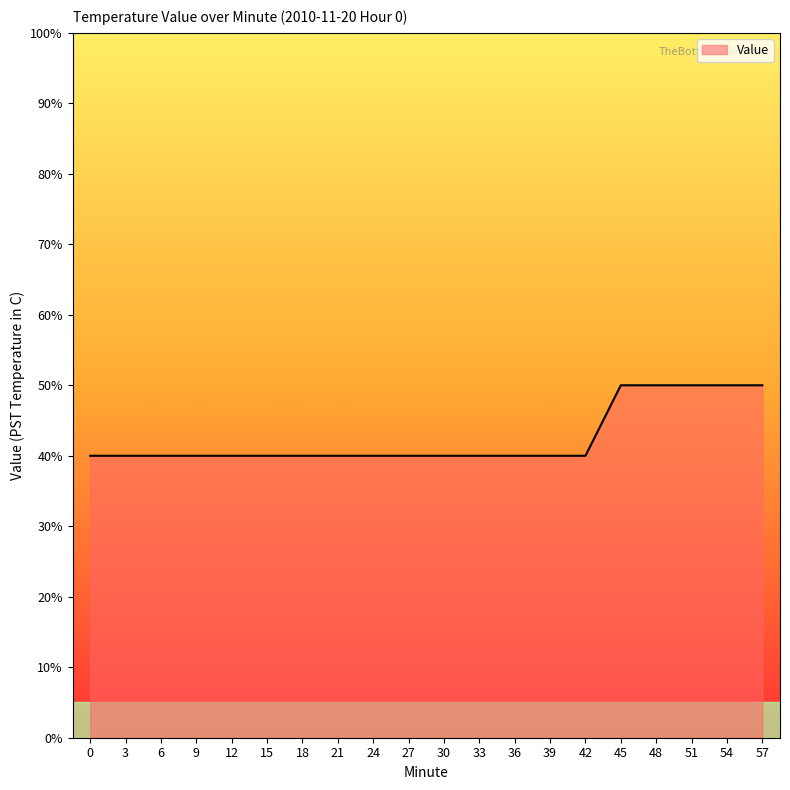

What is the maximum value shown in the chart?

0.5